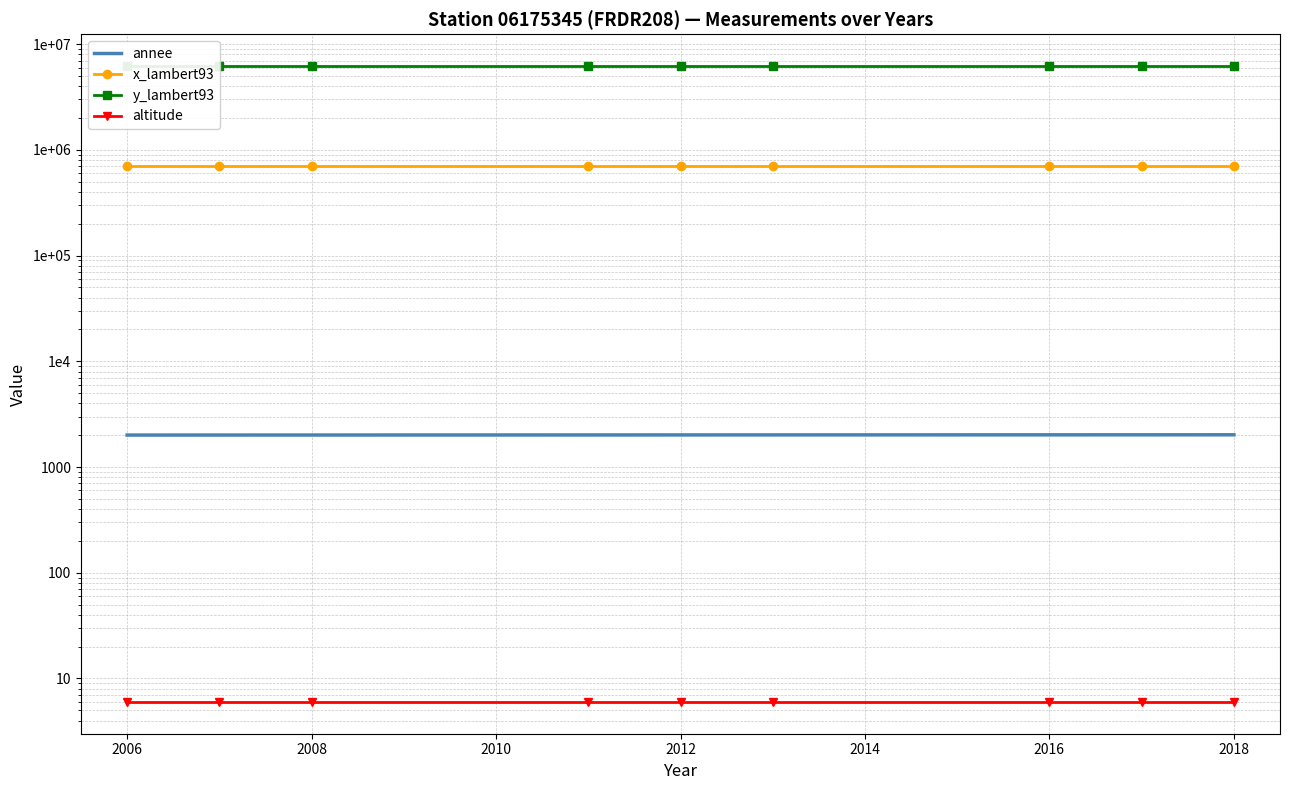

Between 2012 and 2016, which series saw the biggest shift?

annee